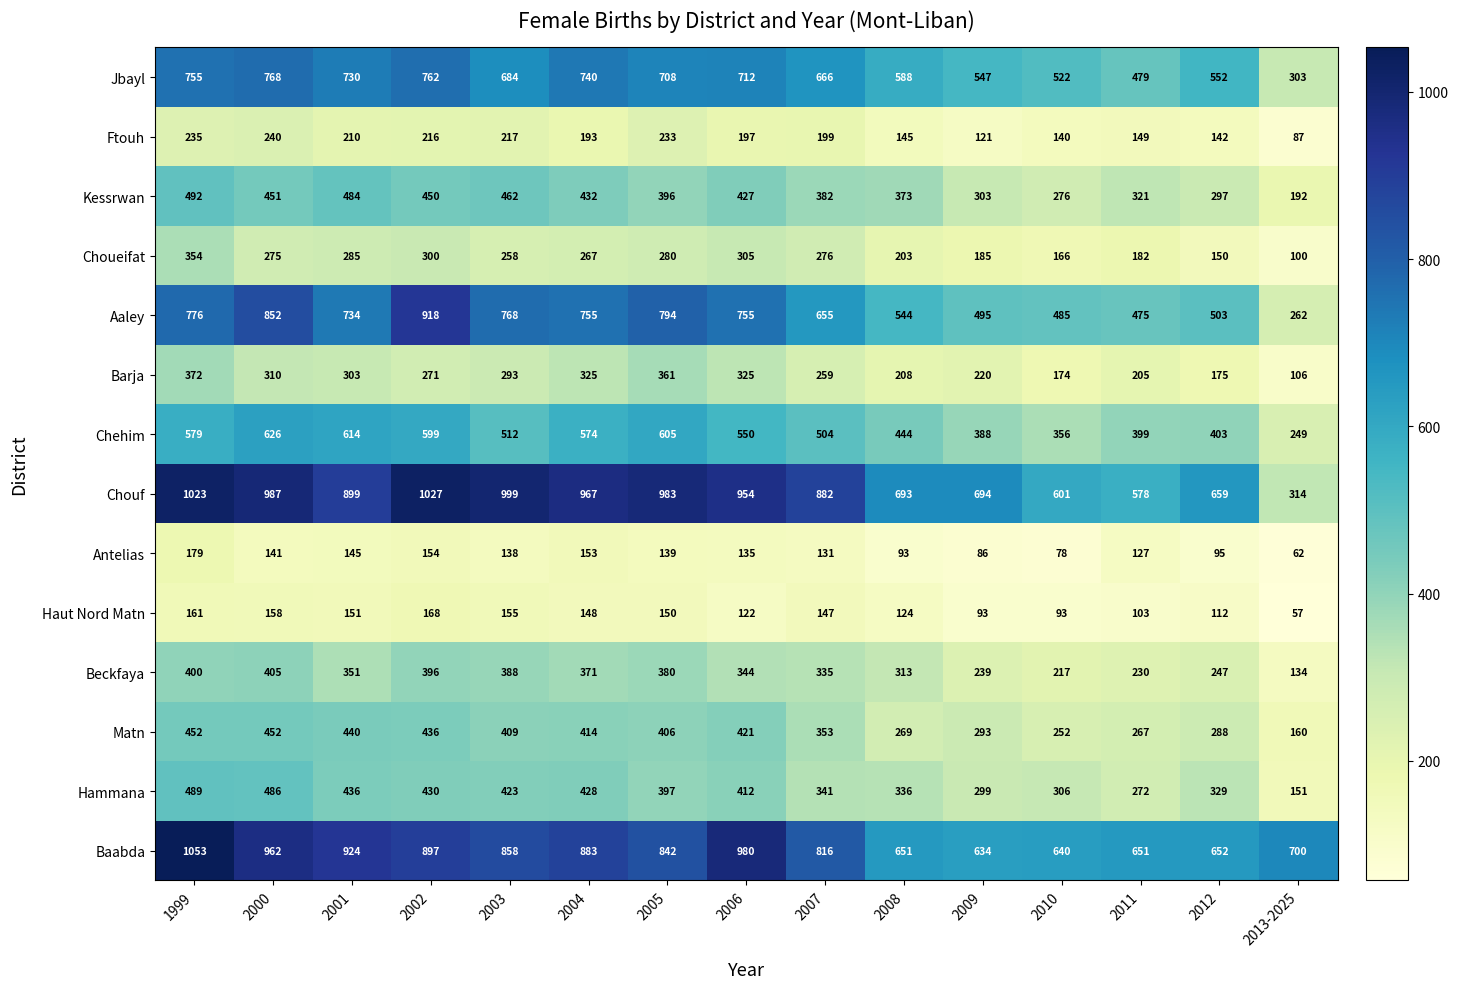

Which series changed the most between 2005 and 2010?

Chouf